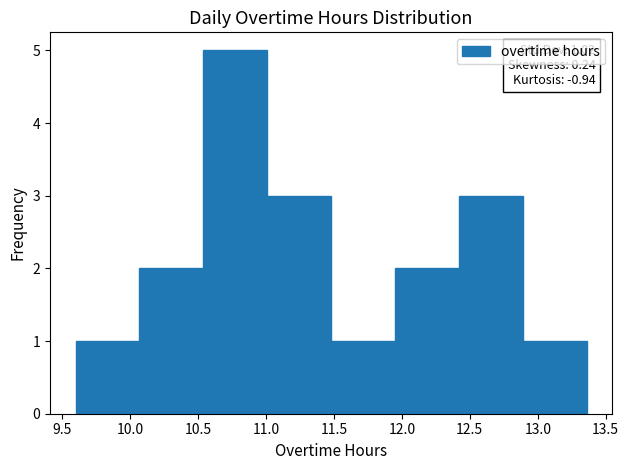

Over which range of the x-axis is the bar tallest?

10.54 to 11.01